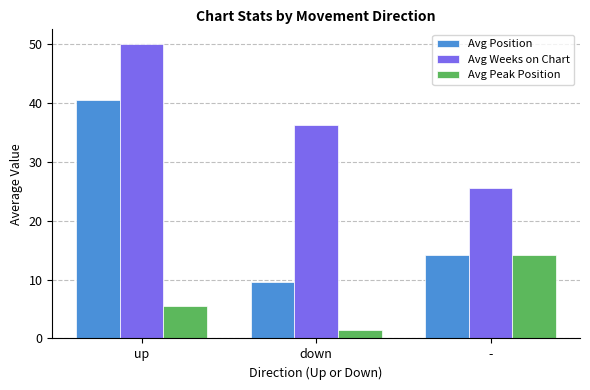

What is the label of the 1st bar from the right?

-